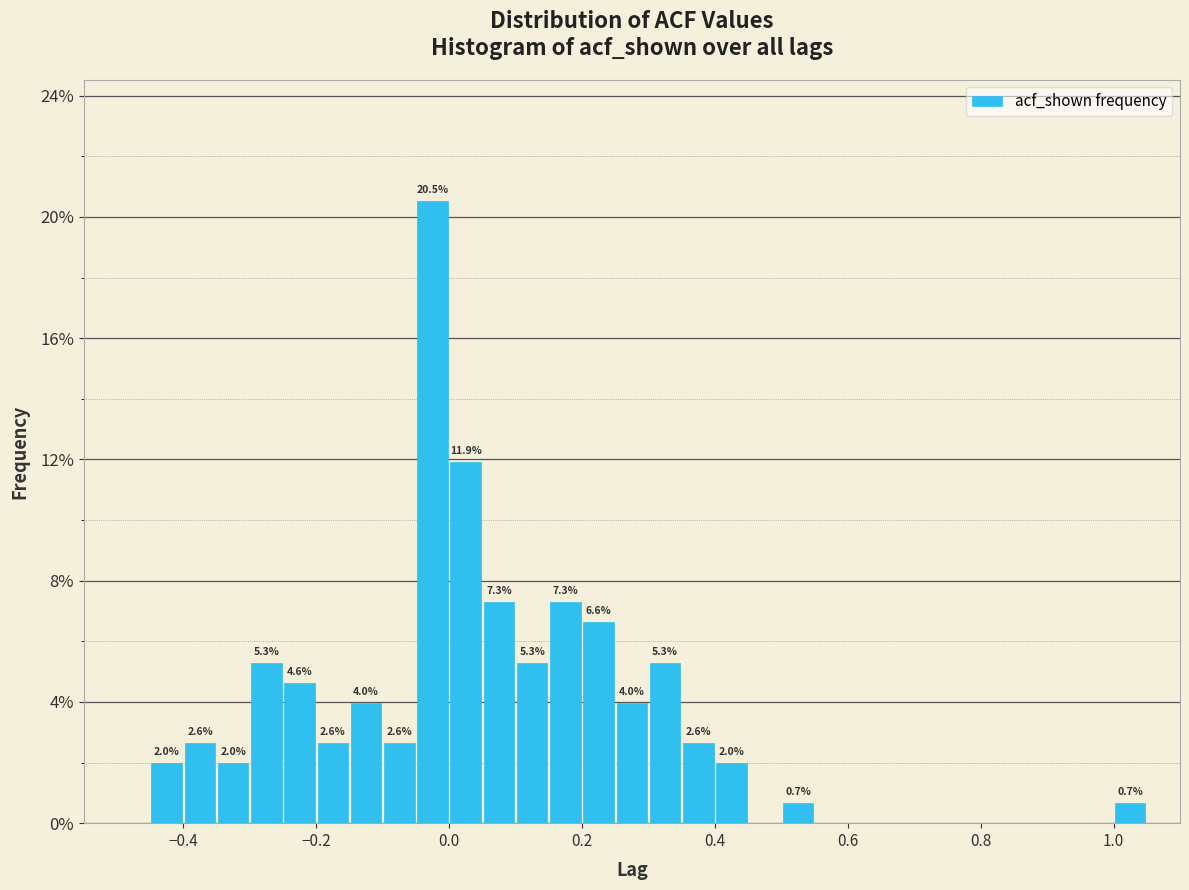

Around what value on the x-axis is the tallest bar? Give the approximate position of its centre, as read against the axis.

-0.02